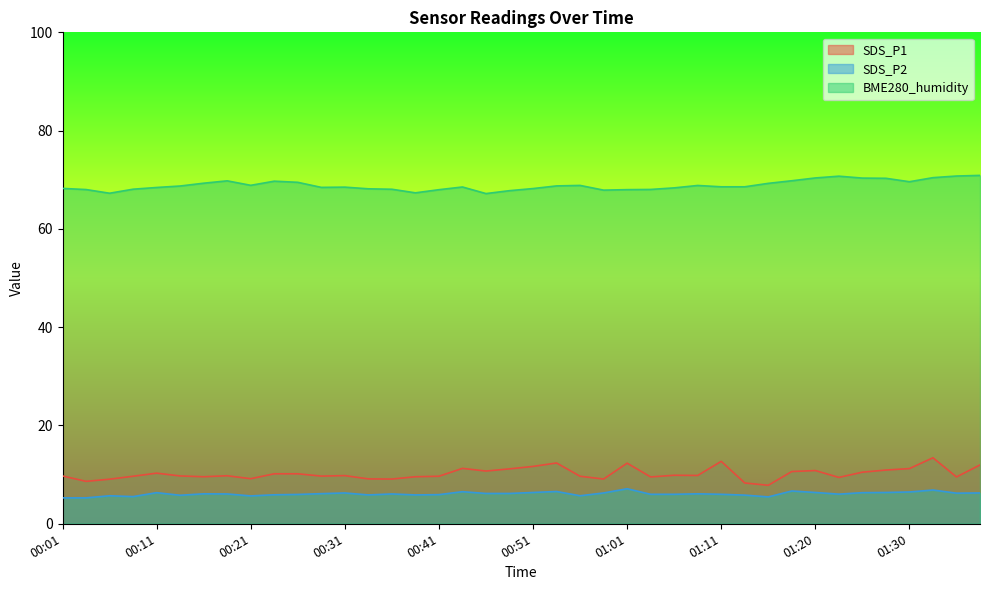

At how many categories does at least one series exceed 33?

40